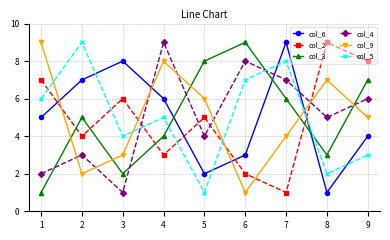

What is the spread (max minus min) of values at 9?

5